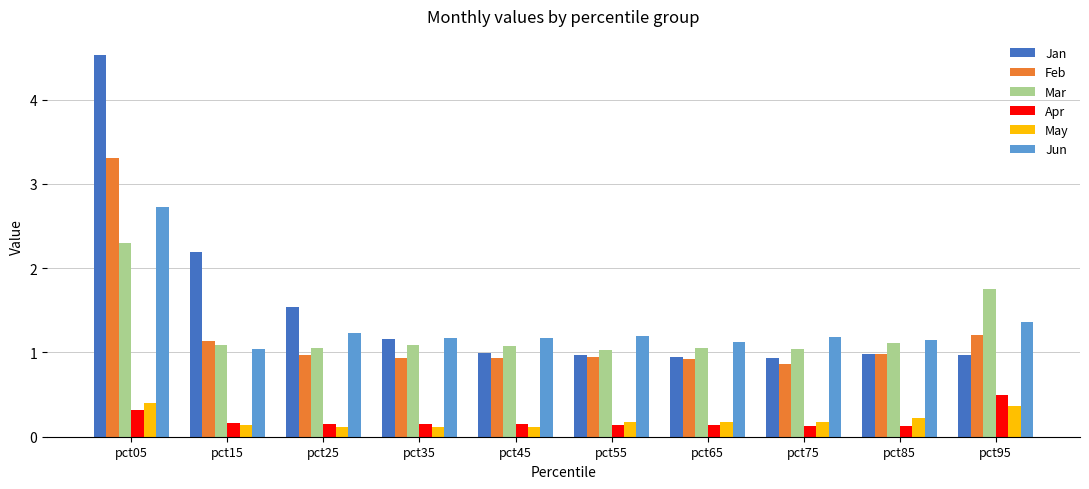

What value does the Feb series have at pct05?

3.3